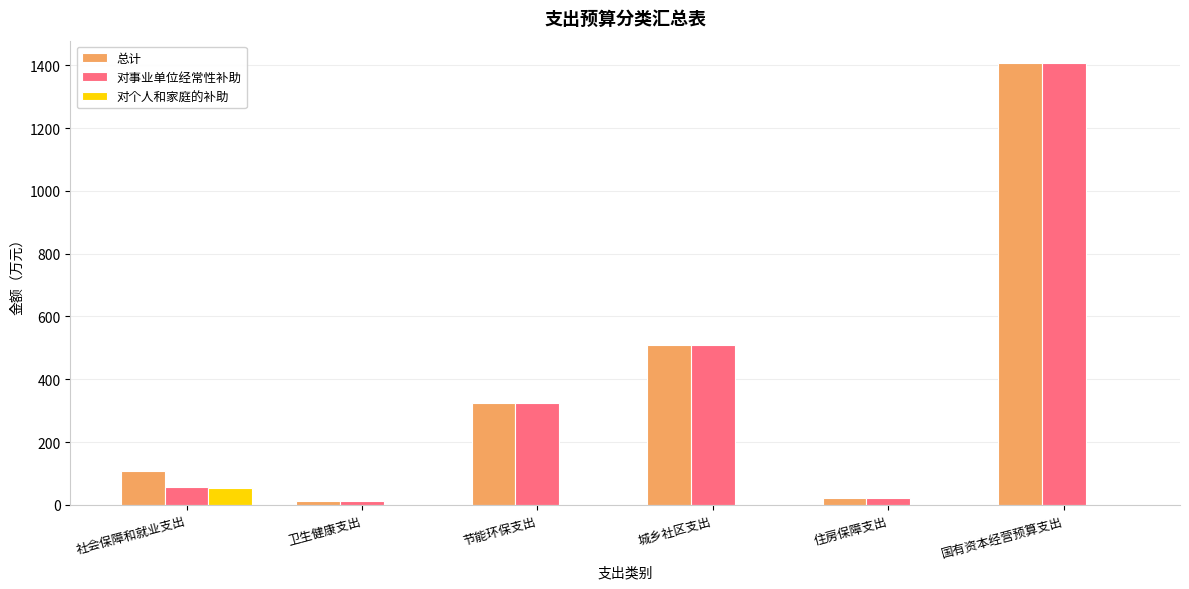

Between 社会保障和就业支出 and 卫生健康支出, which series saw the biggest shift?

总计